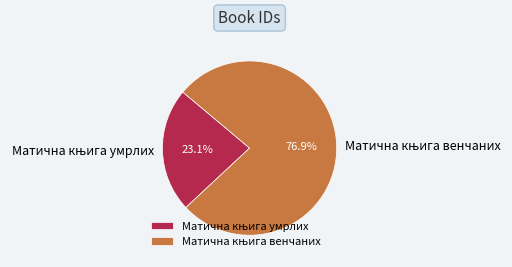

To the nearest percent, what is the average slice percentage?

50%